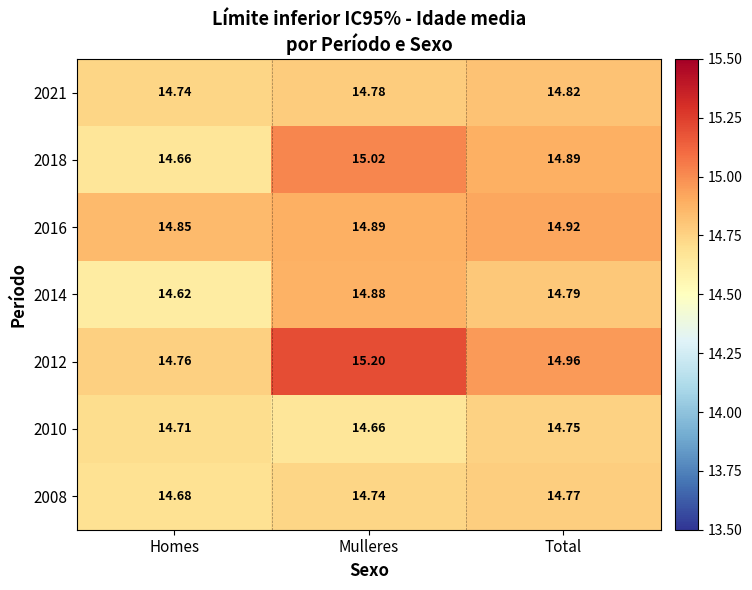

Rank the categories by 2008 value from highest to lowest.

Total, Mulleres, Homes